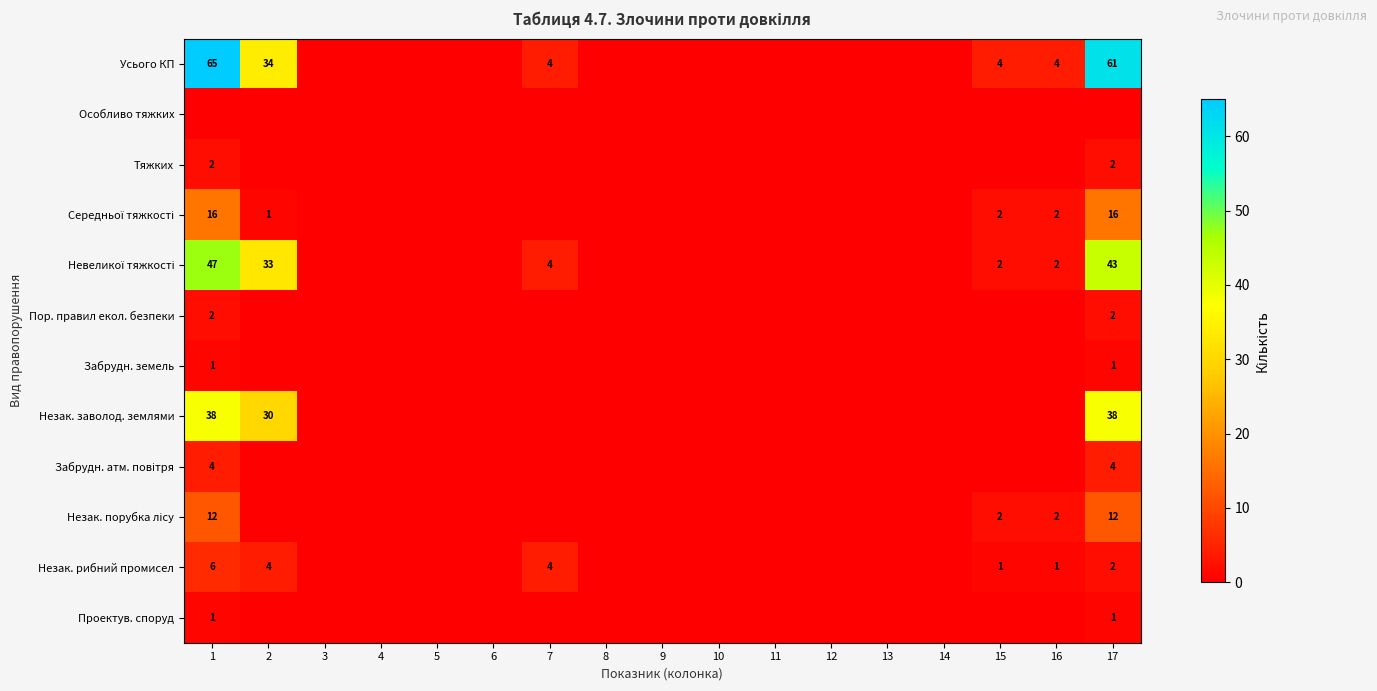

Count the number of data series in this chart.

12